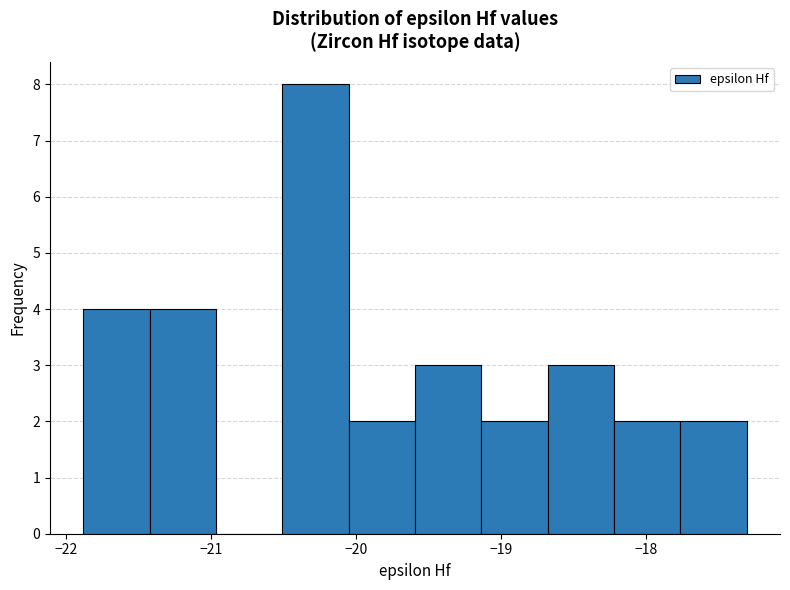

What is the height of the bar covering -17.8 to -17.3 on the x-axis? Neither the bar edges nor the heights are printed on the chart, so give them approximately, as read against the axes.

2